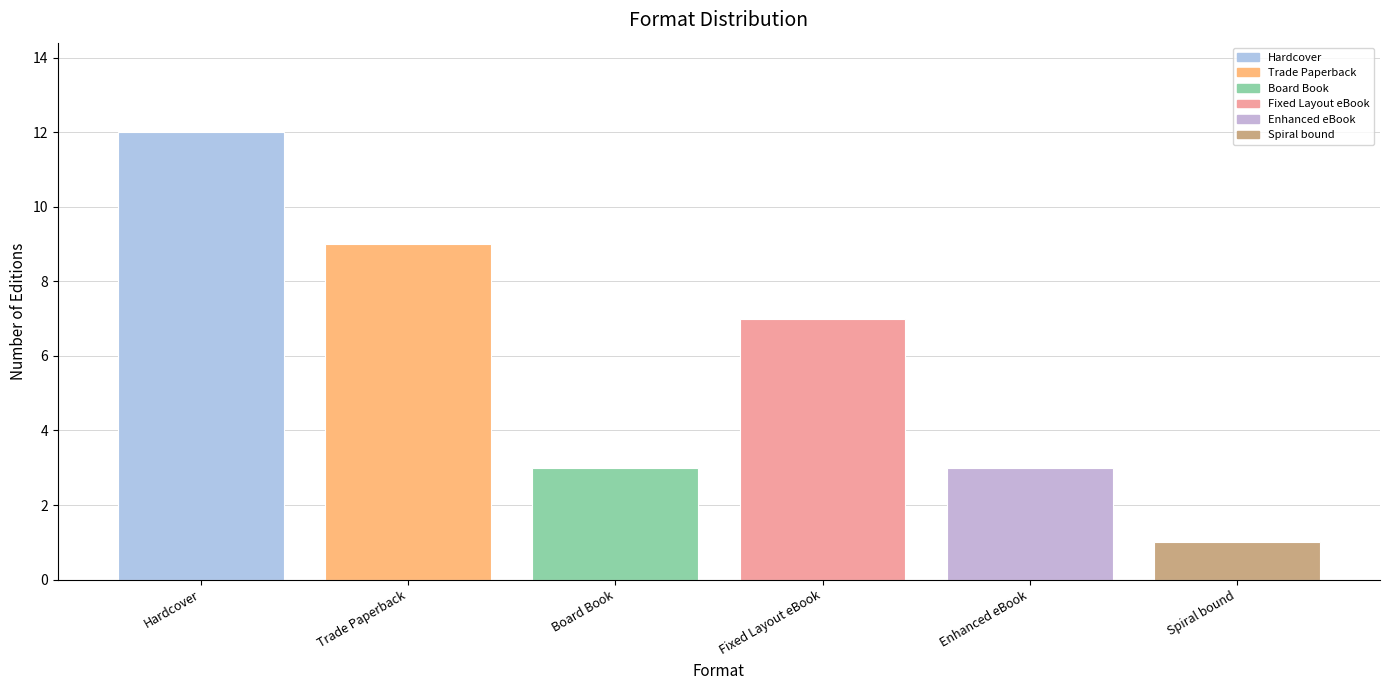

Reading left to right, transcribe all the data shown in this chart.

Hardcover=12	Trade Paperback=9	Board Book=3	Fixed Layout eBook=7	Enhanced eBook=3	Spiral bound=1